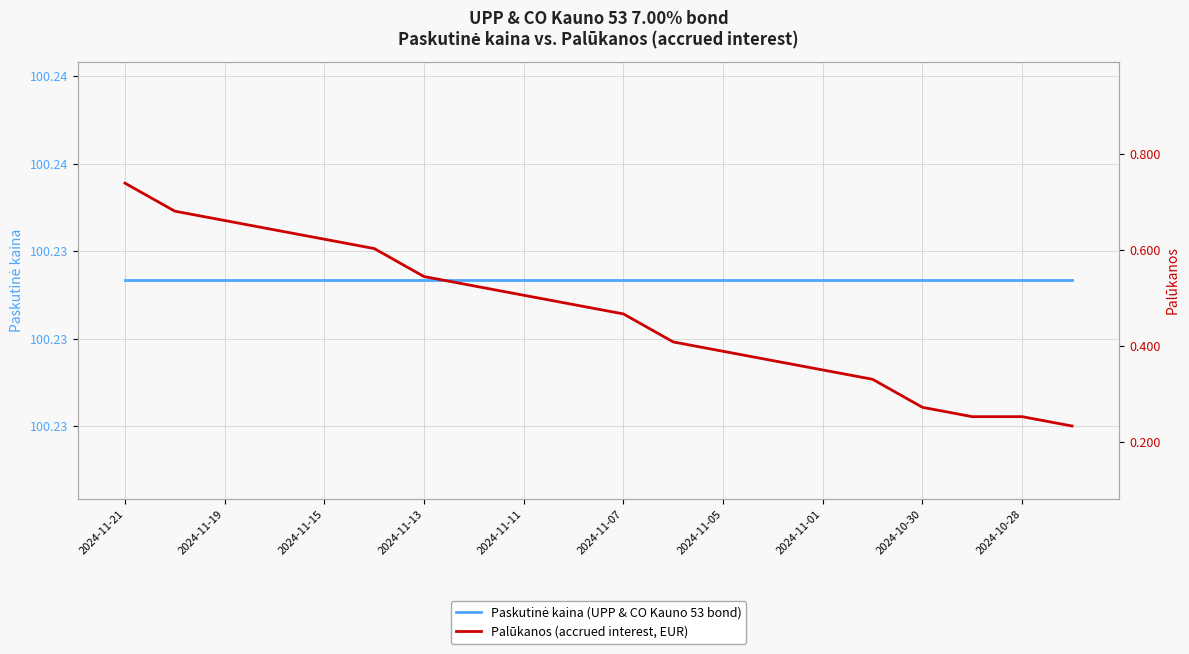

Which series has the largest total across all categories?

Paskutinė kaina (UPP & CO Kauno 53 bond)